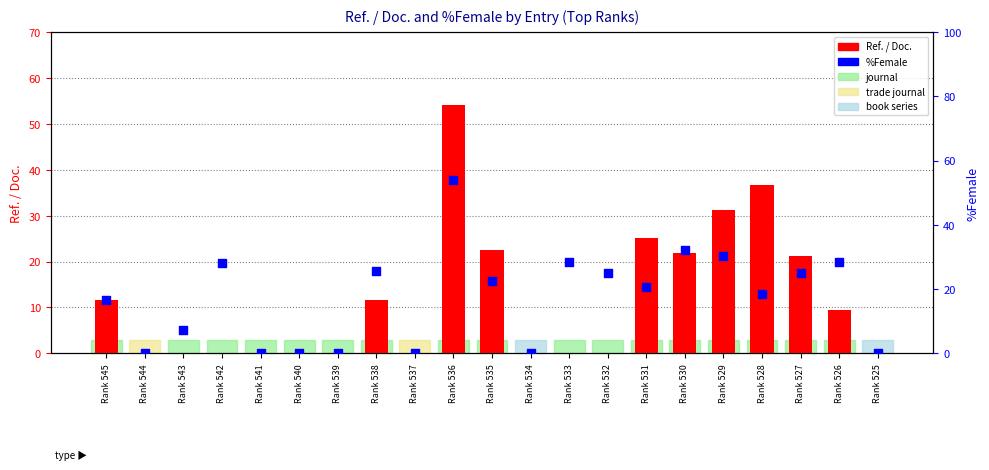

At which category is the sum across all series the highest?

Rank 536